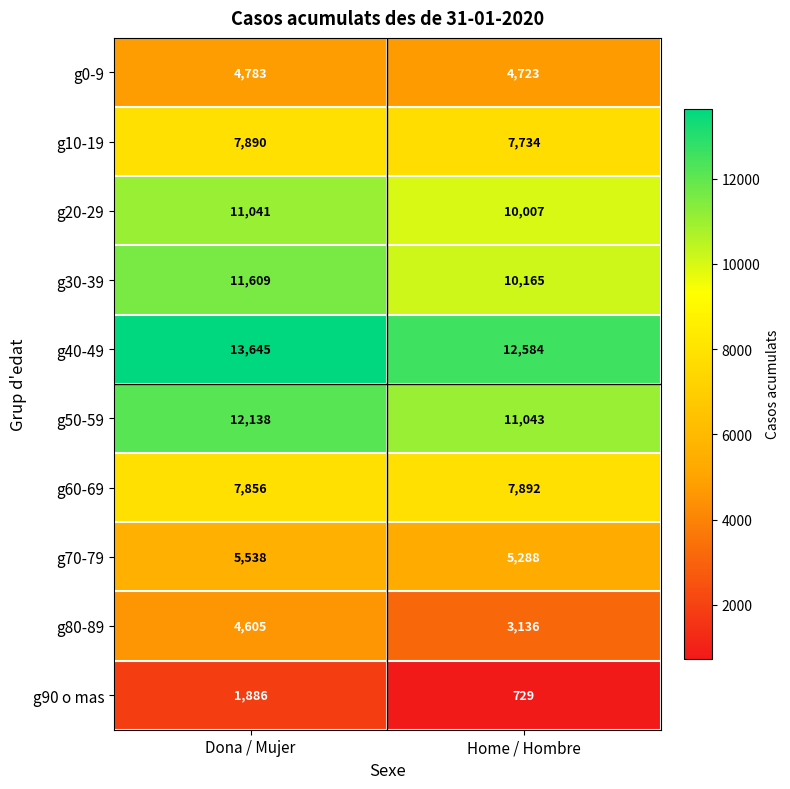

At which category is the sum across all series the highest?

Dona / Mujer